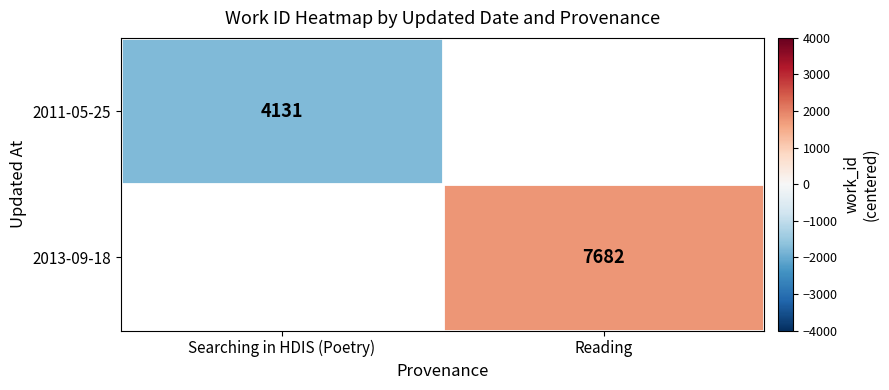

Is it true that 2013-09-18 equals 7682.0 at Reading?

True